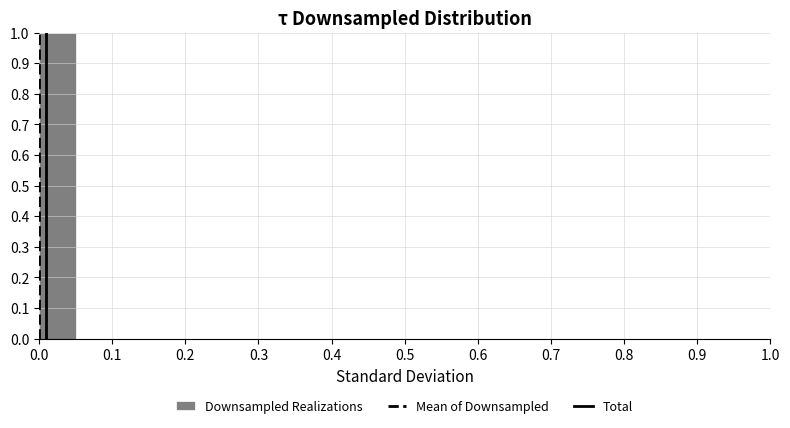

Reading left to right, transcribe this chart: for each bar, give the range it covers on the x-axis and its height. The values are not printed on the chart, so give them approximately, as read against the axis.

0.00 to 0.05: 1
0.05 to 0.10: 0
0.10 to 0.15: 0
0.15 to 0.20: 0
0.20 to 0.25: 0
0.25 to 0.30: 0
0.30 to 0.35: 0
0.35 to 0.40: 0
0.40 to 0.45: 0
0.45 to 0.50: 0
0.50 to 0.55: 0
0.55 to 0.60: 0
0.60 to 0.65: 0
0.65 to 0.70: 0
0.70 to 0.75: 0
0.75 to 0.80: 0
0.80 to 0.85: 0
0.85 to 0.90: 0
0.90 to 0.95: 0
0.95 to 1.00: 0